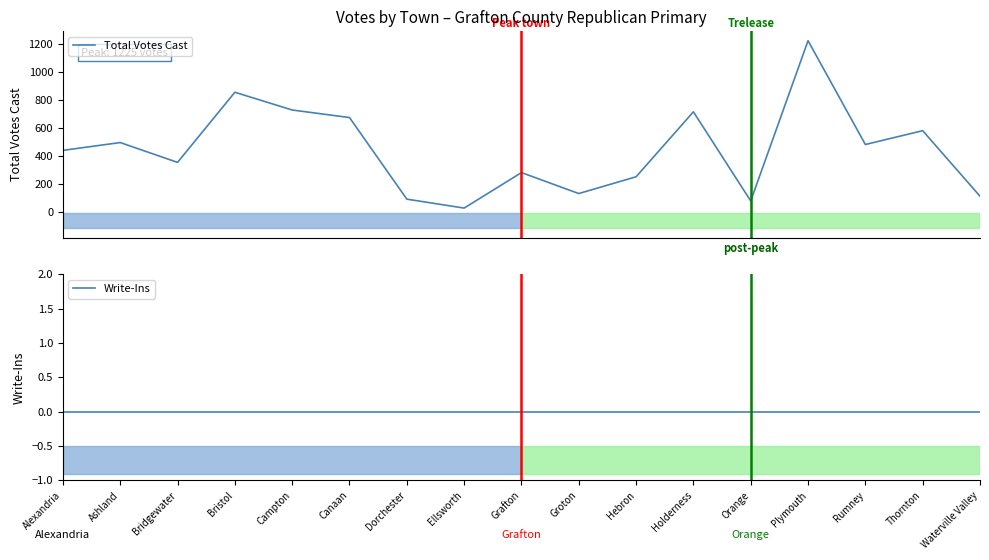

Where is Write-Ins nearest to the value 0?

Alexandria